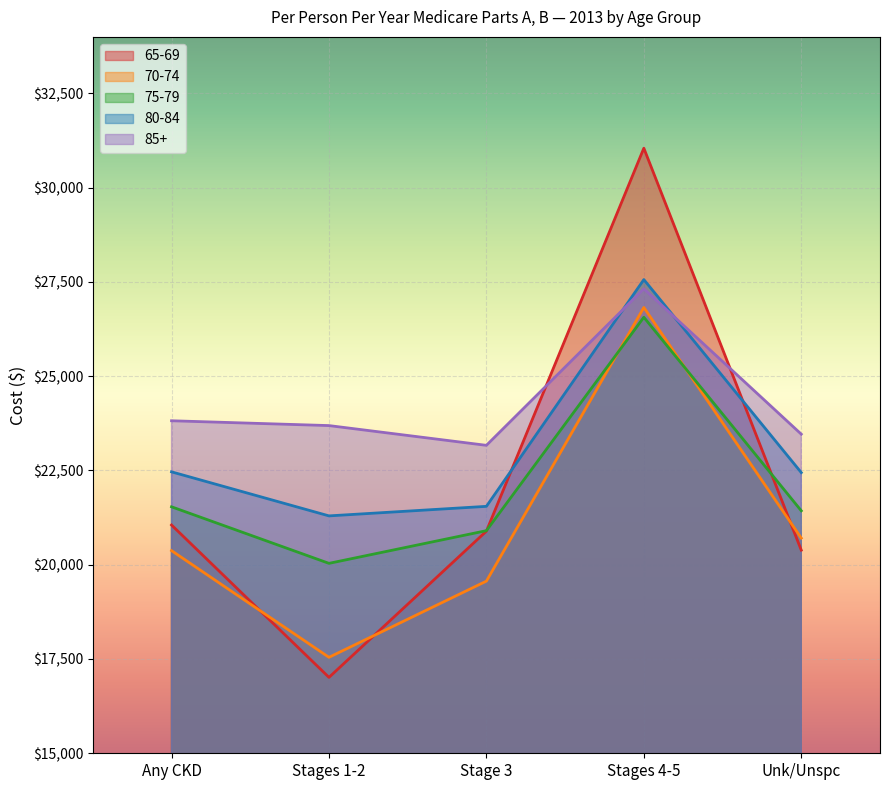

How many interior local valleys does the 75-79 series have?

1